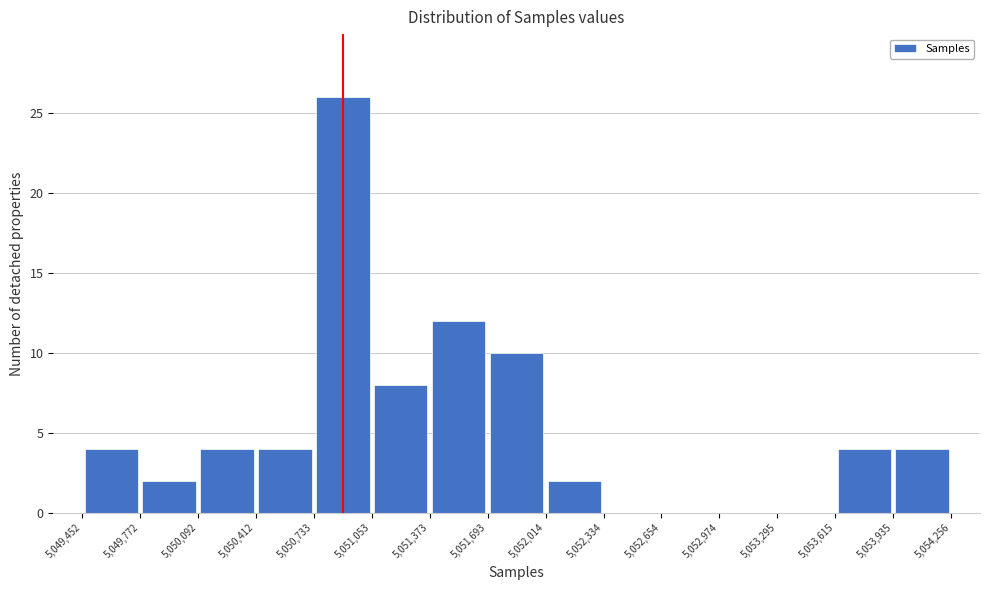

Reading left to right, list every bar in this chart as the range it spans on the x-axis followed by its height. The values are not printed on the chart, so give them approximately, as read against the axis.

5,049,452 to 5,049,772: 4
5,049,772 to 5,050,092: 2
5,050,092 to 5,050,412: 4
5,050,412 to 5,050,733: 4
5,050,733 to 5,051,053: 26
5,051,053 to 5,051,373: 8
5,051,373 to 5,051,693: 12
5,051,693 to 5,052,014: 10
5,052,014 to 5,052,334: 2
5,052,334 to 5,052,654: 0
5,052,654 to 5,052,974: 0
5,052,974 to 5,053,295: 0
5,053,295 to 5,053,615: 0
5,053,615 to 5,053,935: 4
5,053,935 to 5,054,256: 4